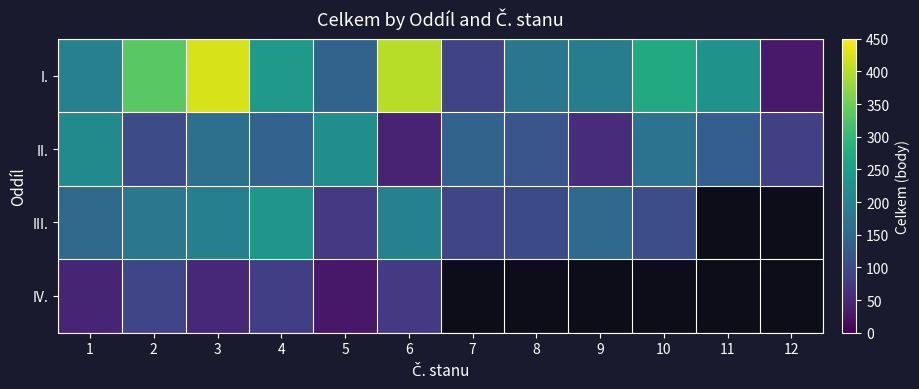

What is the lowest value of the II. series?

43.0